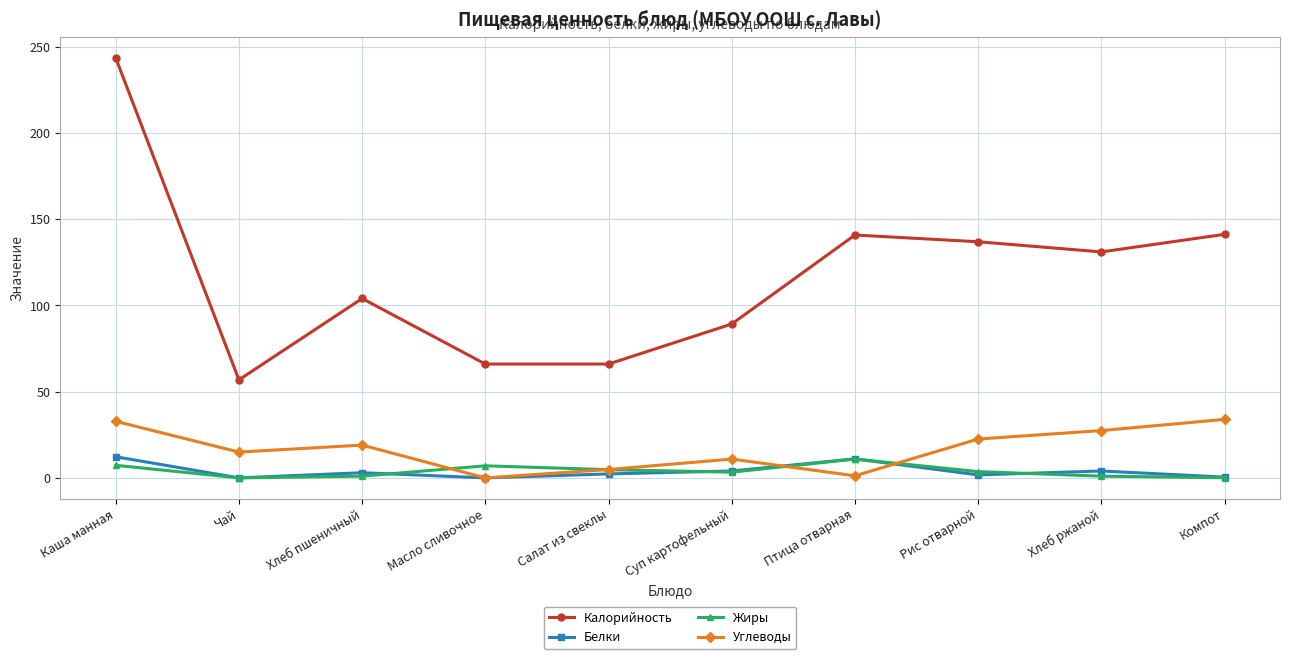

Count the number of data series in this chart.

4